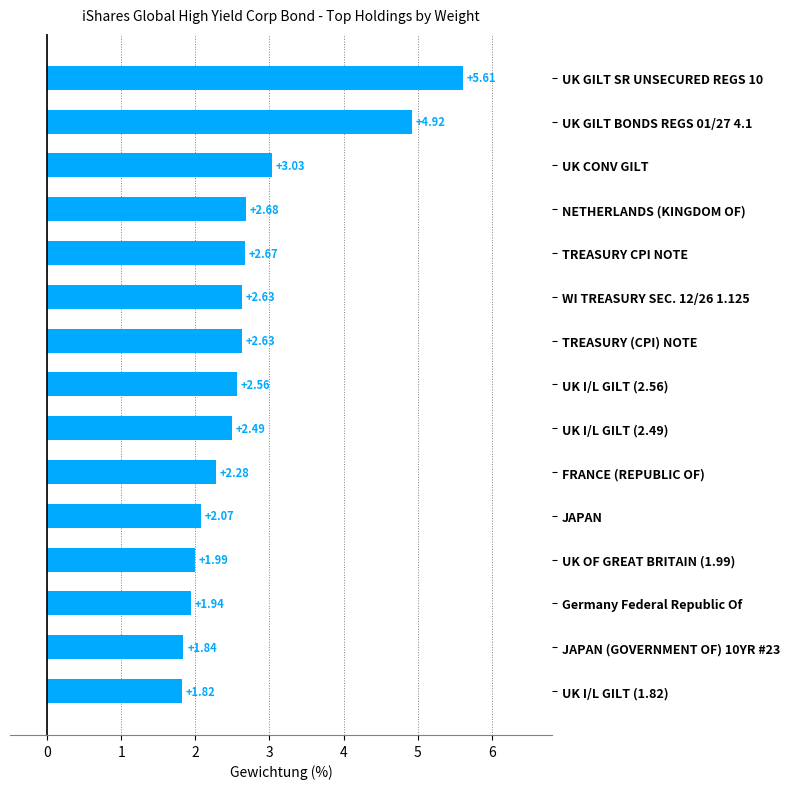

Between JAPAN (GOVERNMENT OF) 10YR #23 and Germany Federal Republic Of, which is larger?

Germany Federal Republic Of